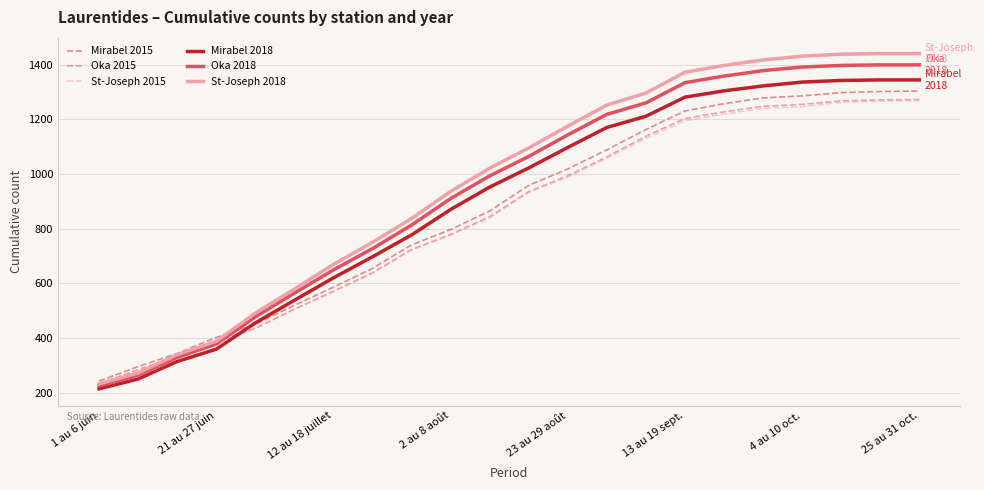

What is the minimum value for Oka 2015?

232.3